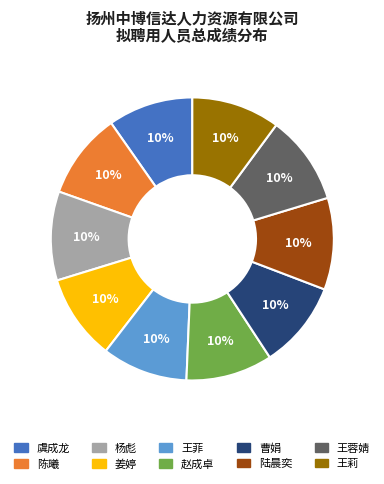

Does any single category account for the majority?

No